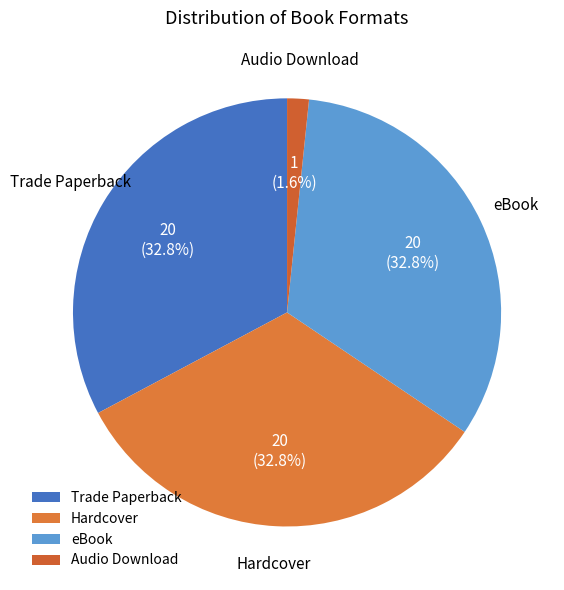

The eBook slice represents 41% of the pie. True or false?

False